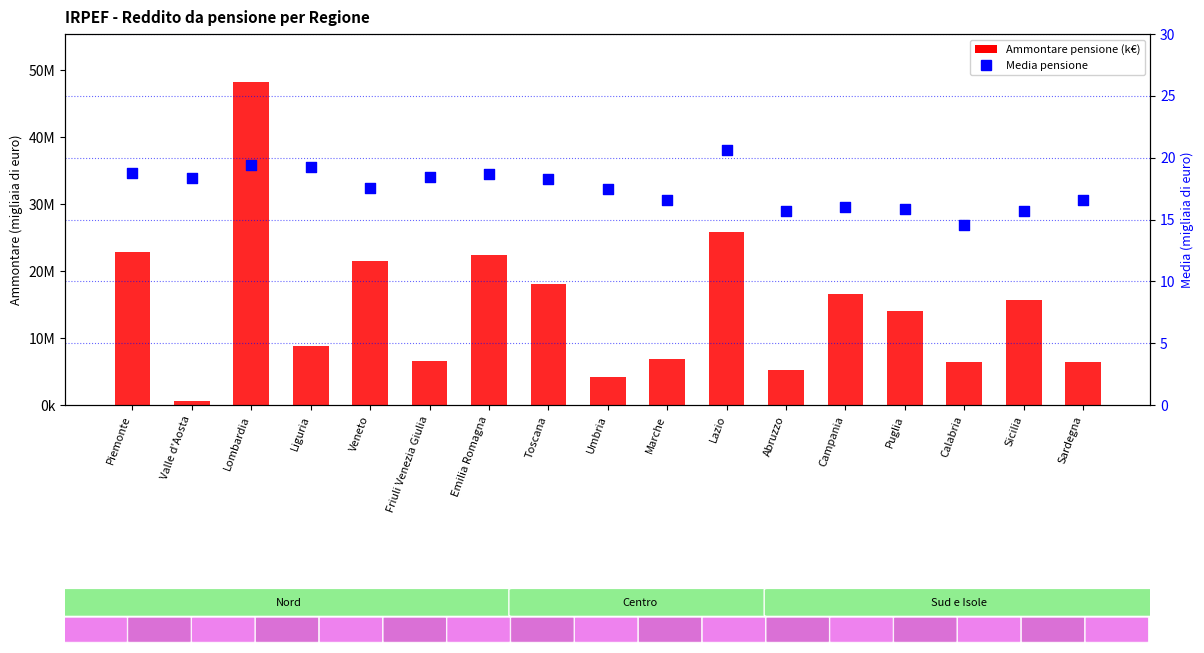

Which series has the widest spread of Y values?

Ammontare pensione (k€)